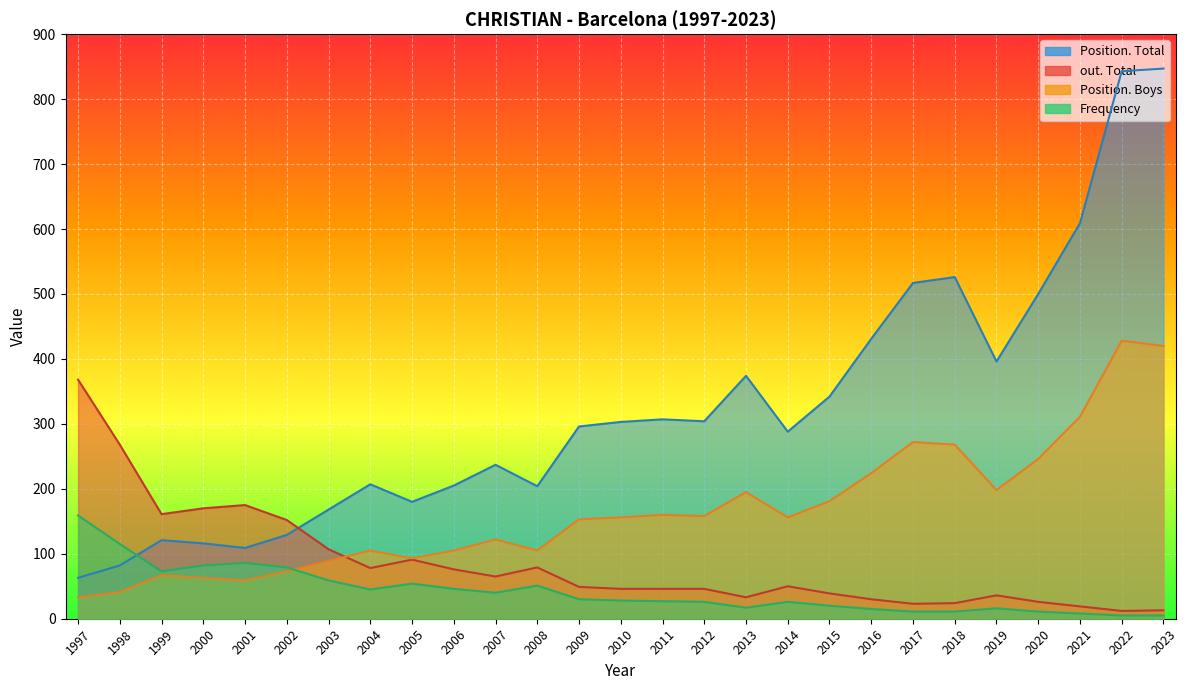

Where does the Position. Total series first go above 296?

2010